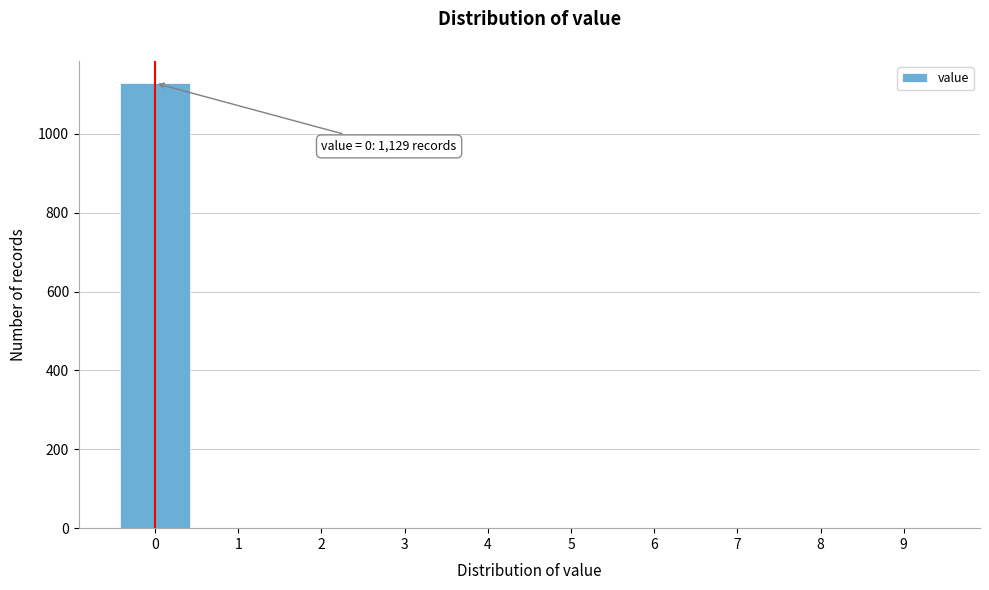

Which range on the x-axis has the tallest bar?

-0.5 to 0.5